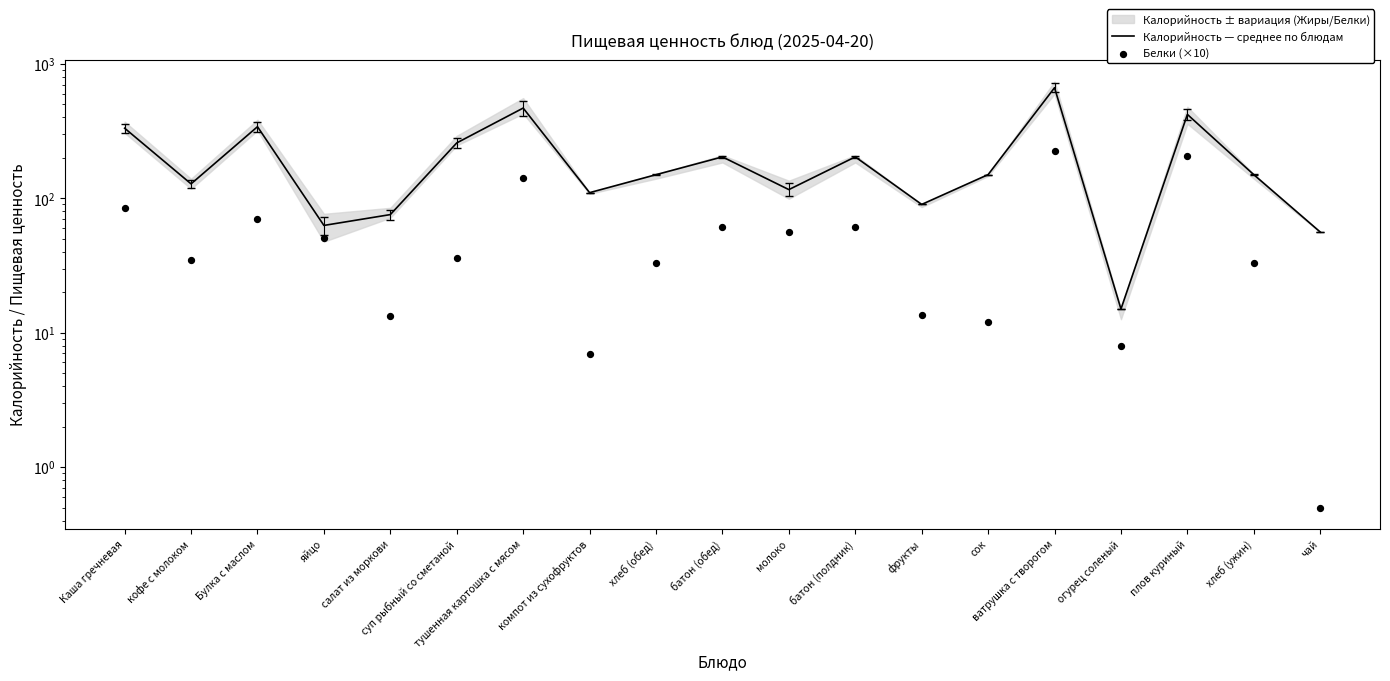

At how many categories does at least one series exceed 400?

3